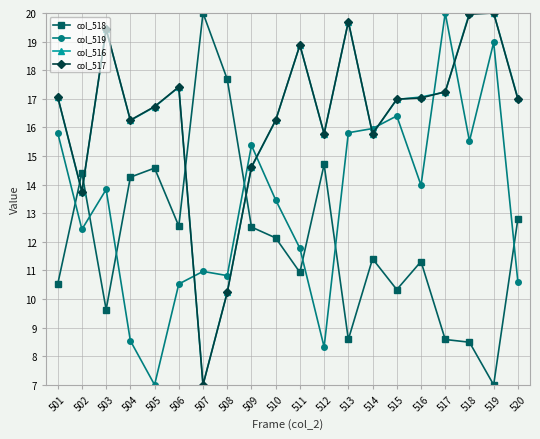

What is the value of the col_518 point at the 14th from the left?

11.4